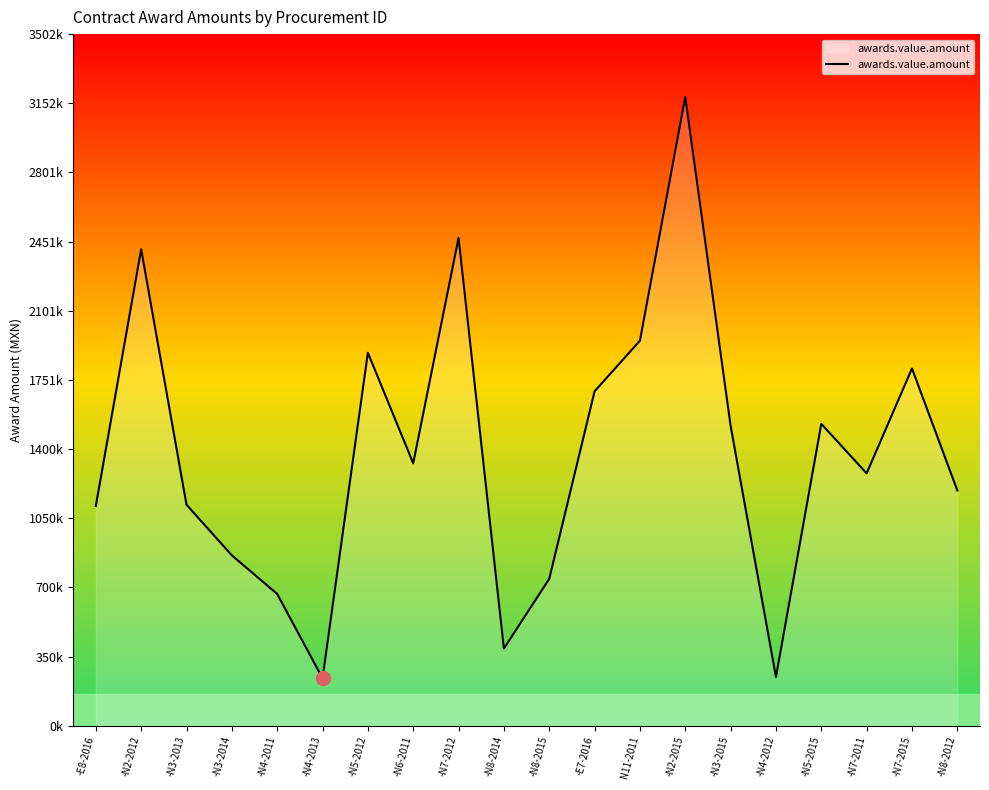

The value at -N2-2015 is 3183915.2. True or false?

True